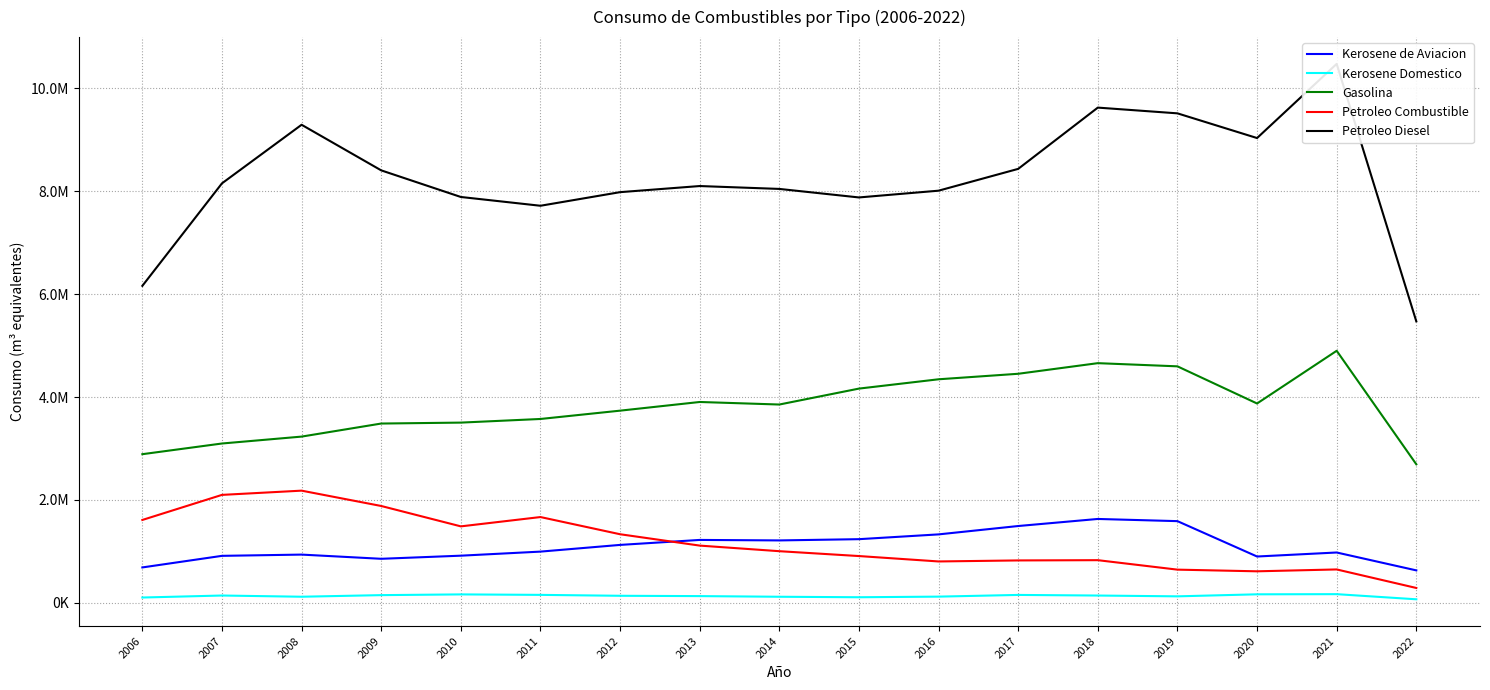

Is it true that Gasolina equals 5277870.9 at 2008?

False